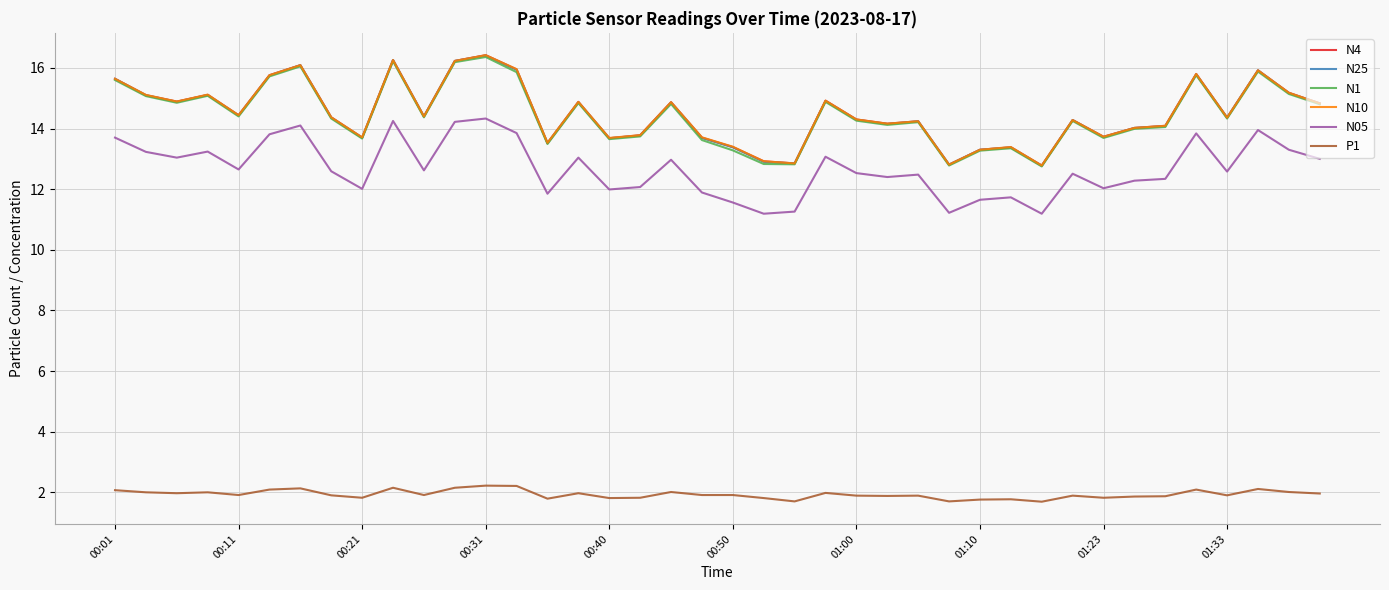

What is the sum of all N25 values?

579.8